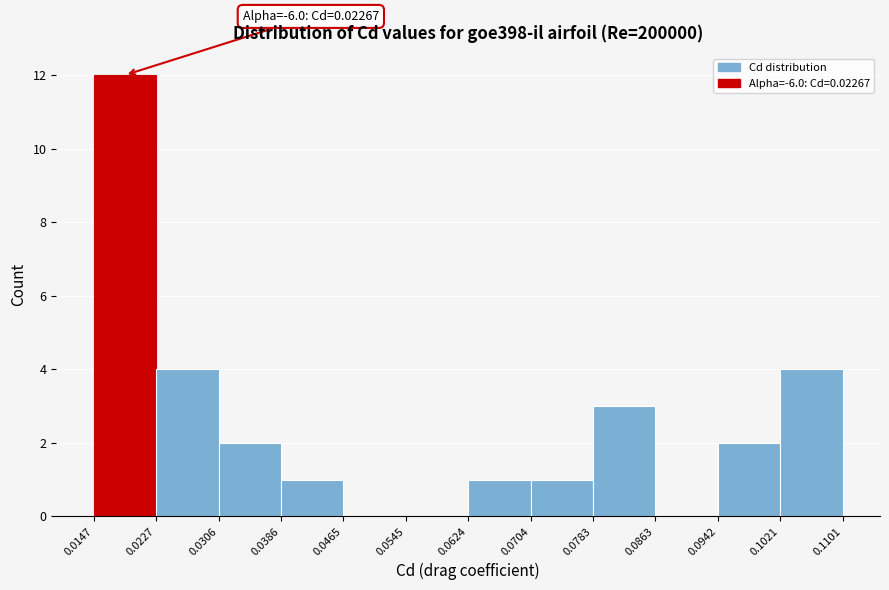

Over which range of the x-axis is the bar tallest?

0.0147 to 0.0227